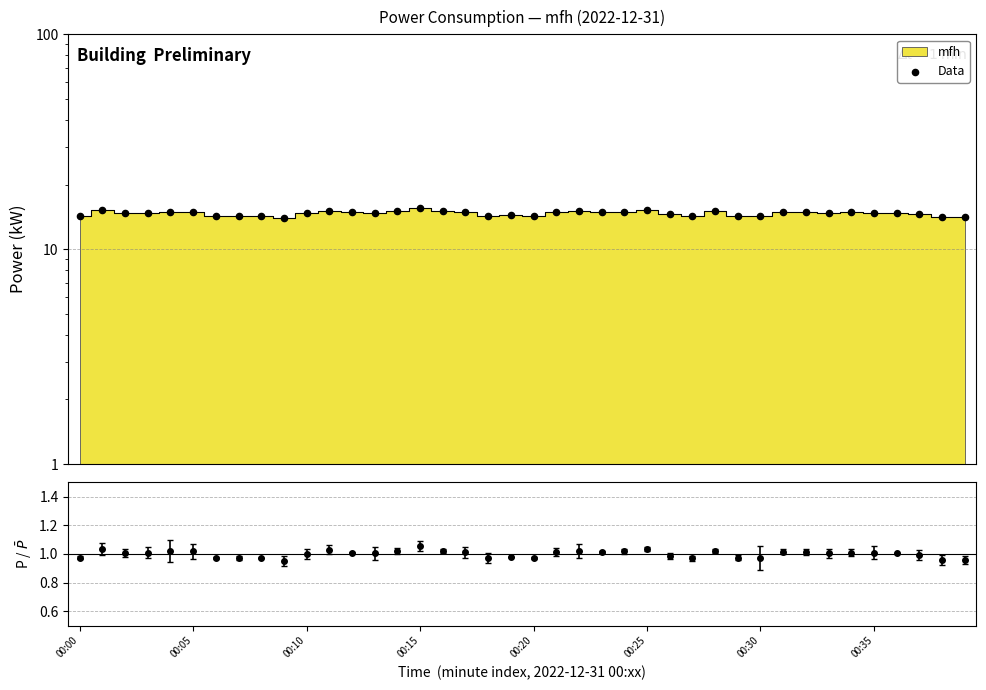

Approximately how many times larger is the value at 21 compared to 25?

1.0